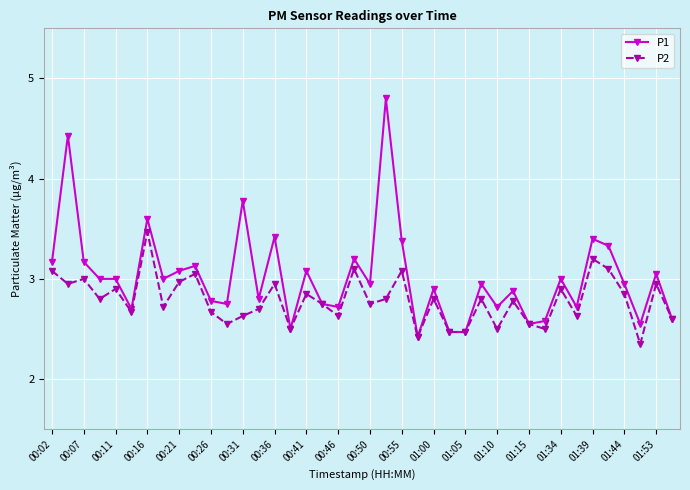

Which series has the largest total across all categories?

P1